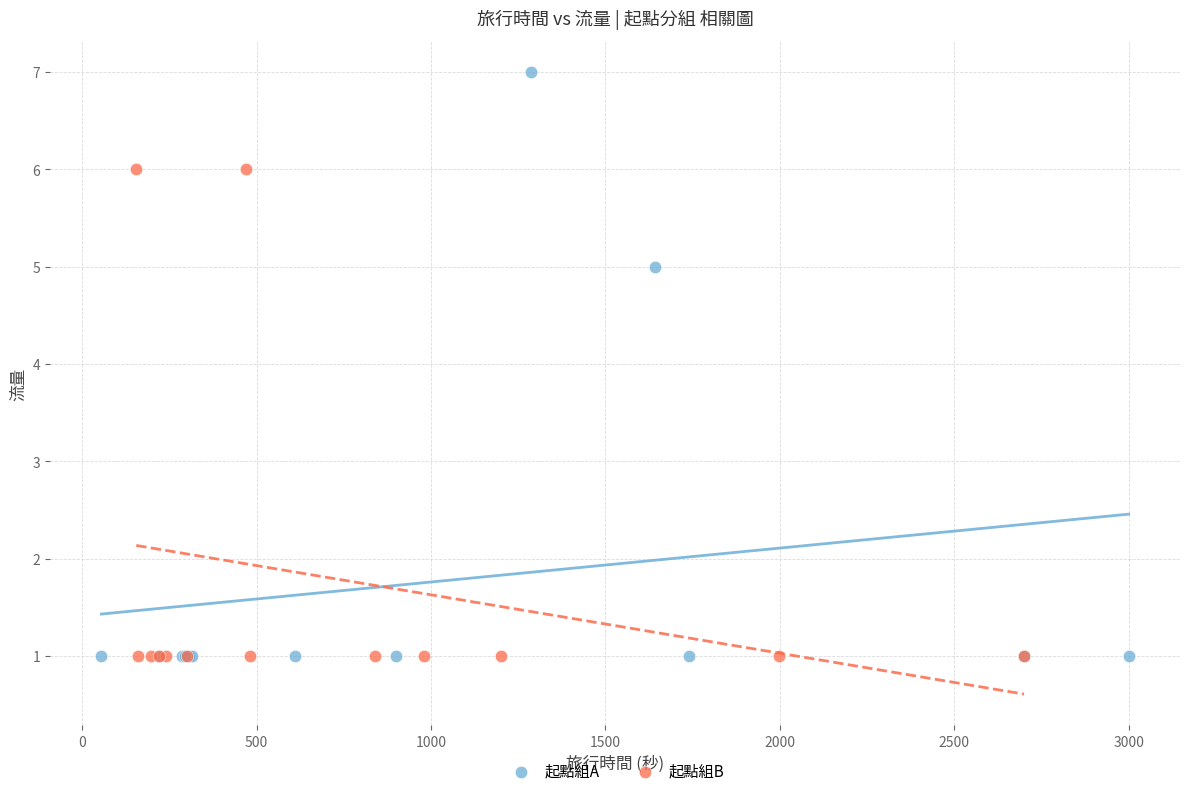

Which series reaches the maximum Y coordinate?

起點組A